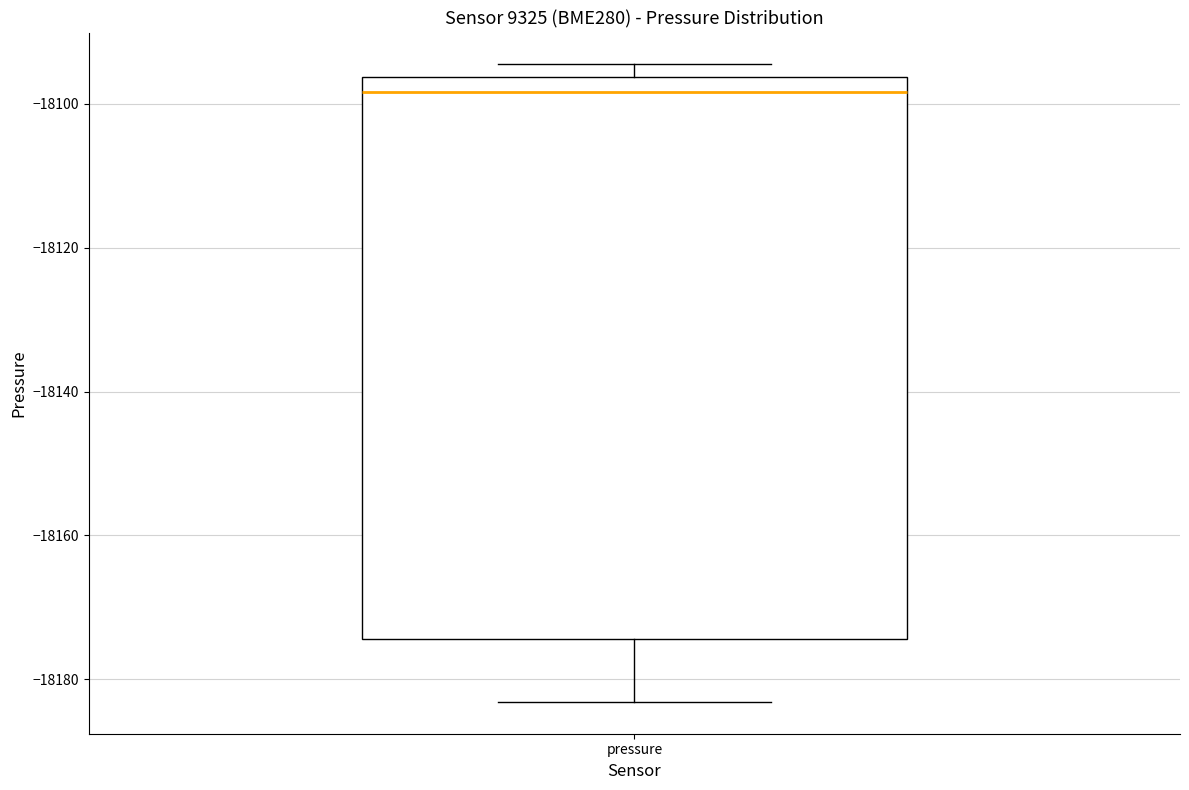

Where is the upper edge of the box for pressure on the y-axis? The values are not printed on the chart, so give them approximately, as read against the axis.

-18096